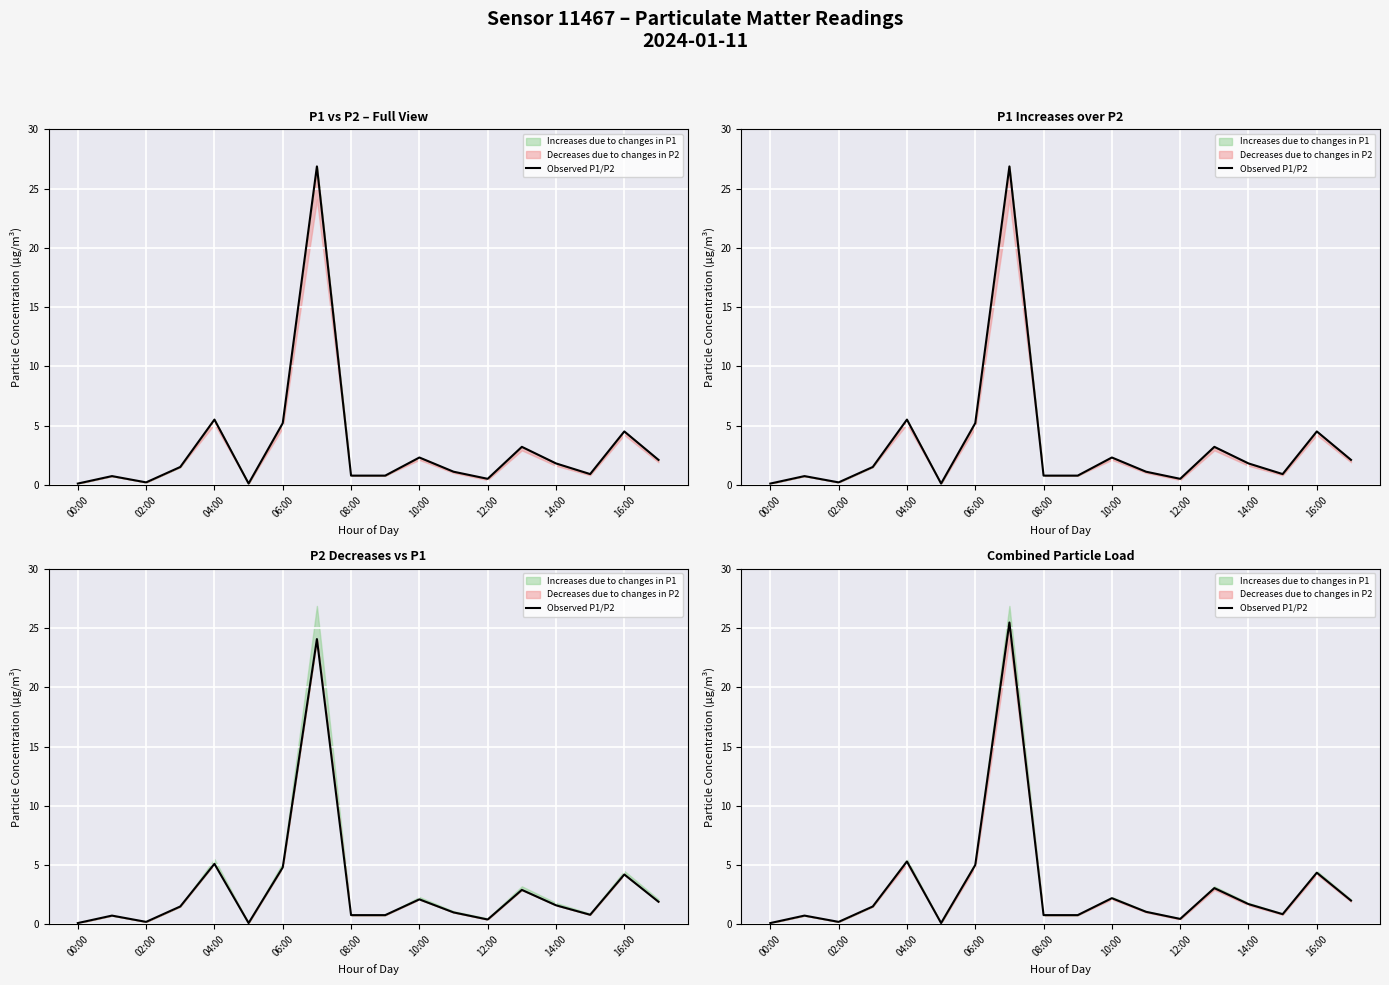

How many values exceed 1?

10